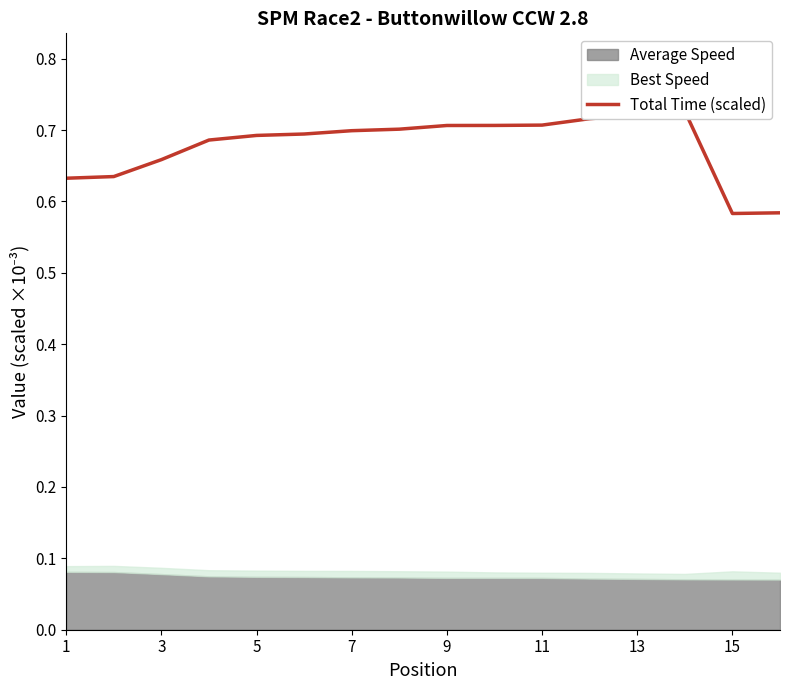

How many points are higher than both their immediate neighbors (excluding endpoints)?

1